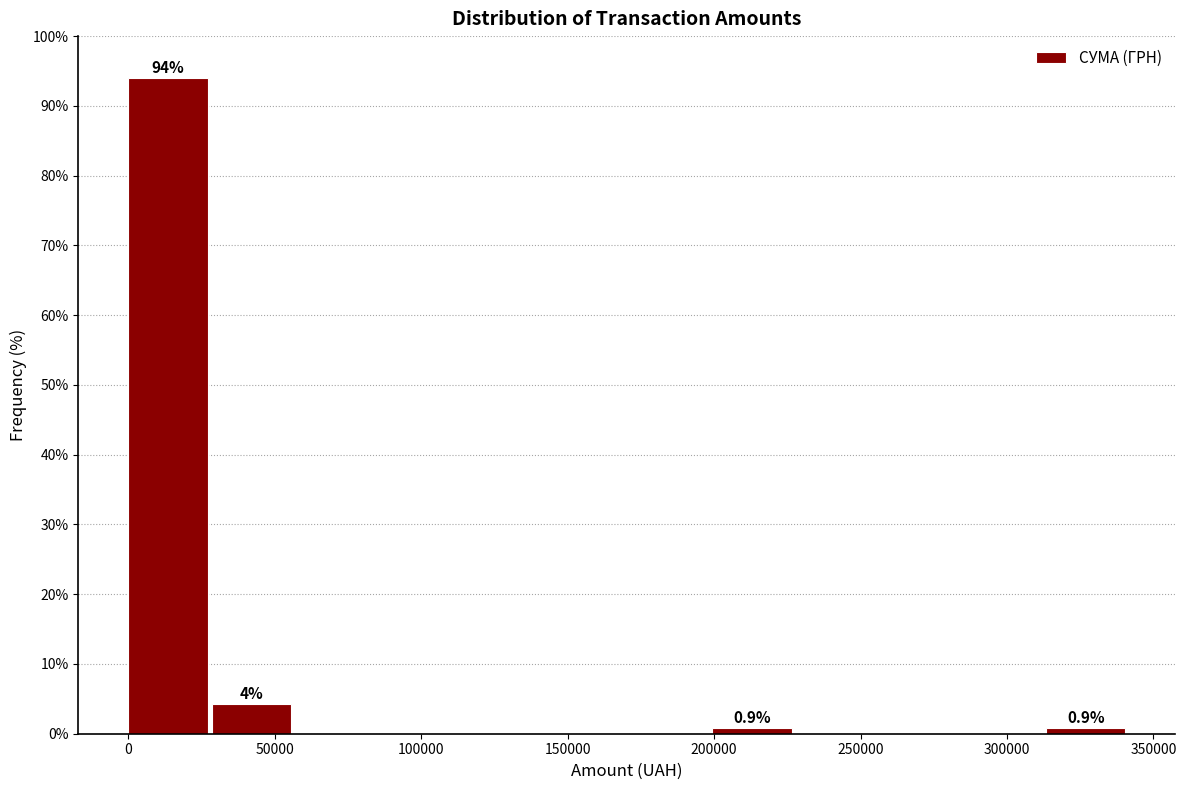

Which range on the x-axis has the tallest bar?

0 to 30000